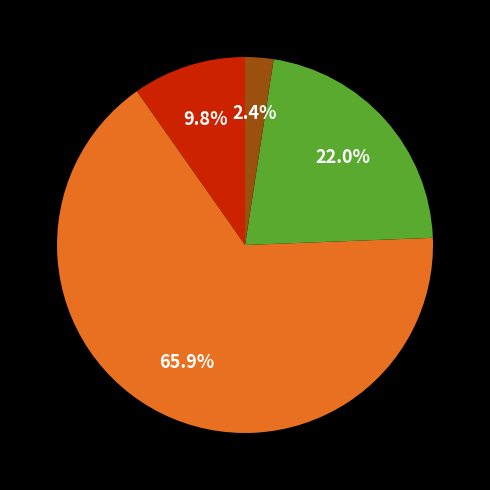

Does any single category account for the majority?

Yes